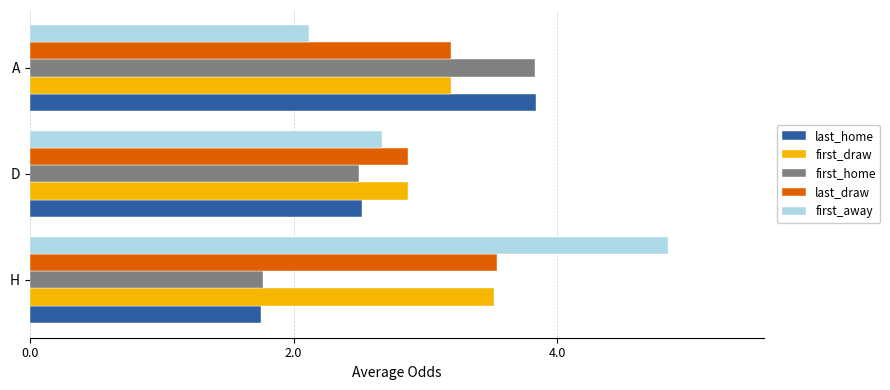

At which category is the sum across all series the highest?

A